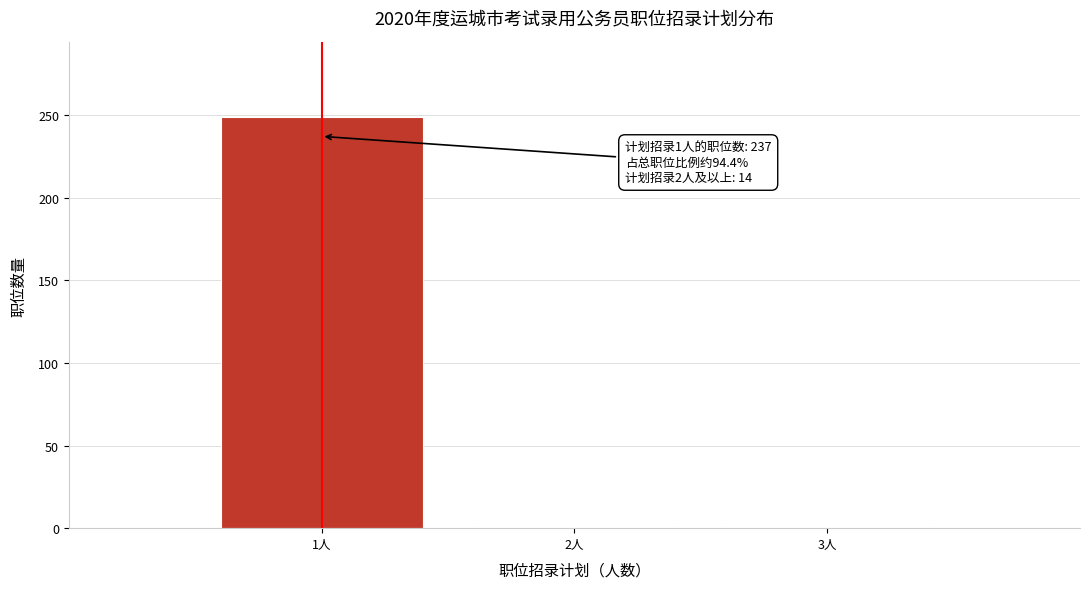

Reading left to right, extract all data points from this chart.

1人=249	2人=1	3人=1